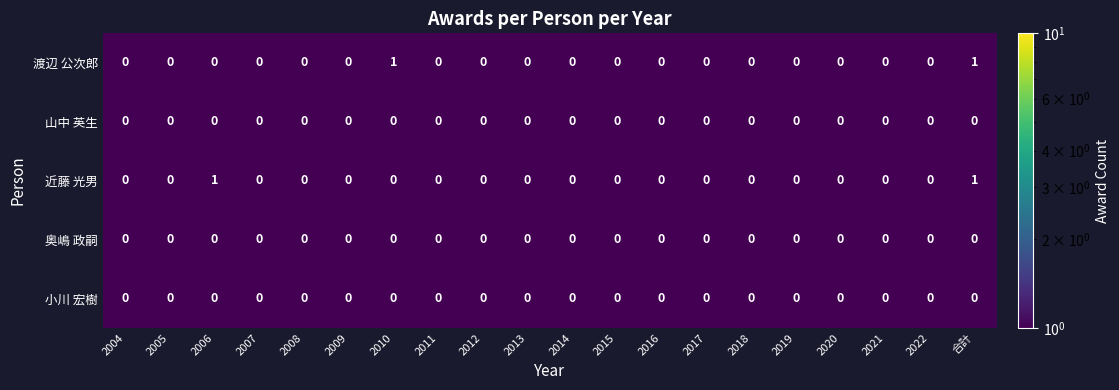

The value of 近藤 光男 at 2011 is 0. True or false?

True